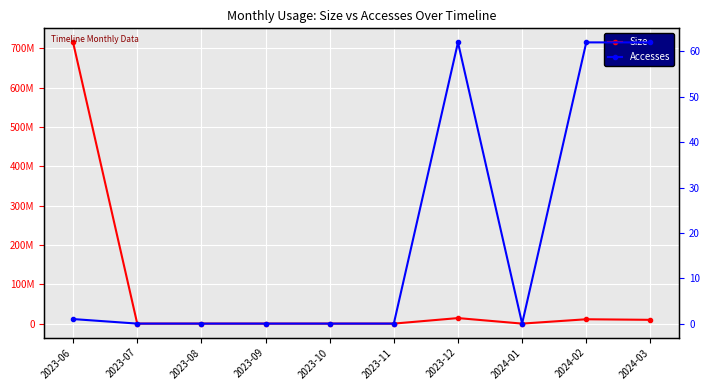

True or false: Accesses and Size cross at least once.

False